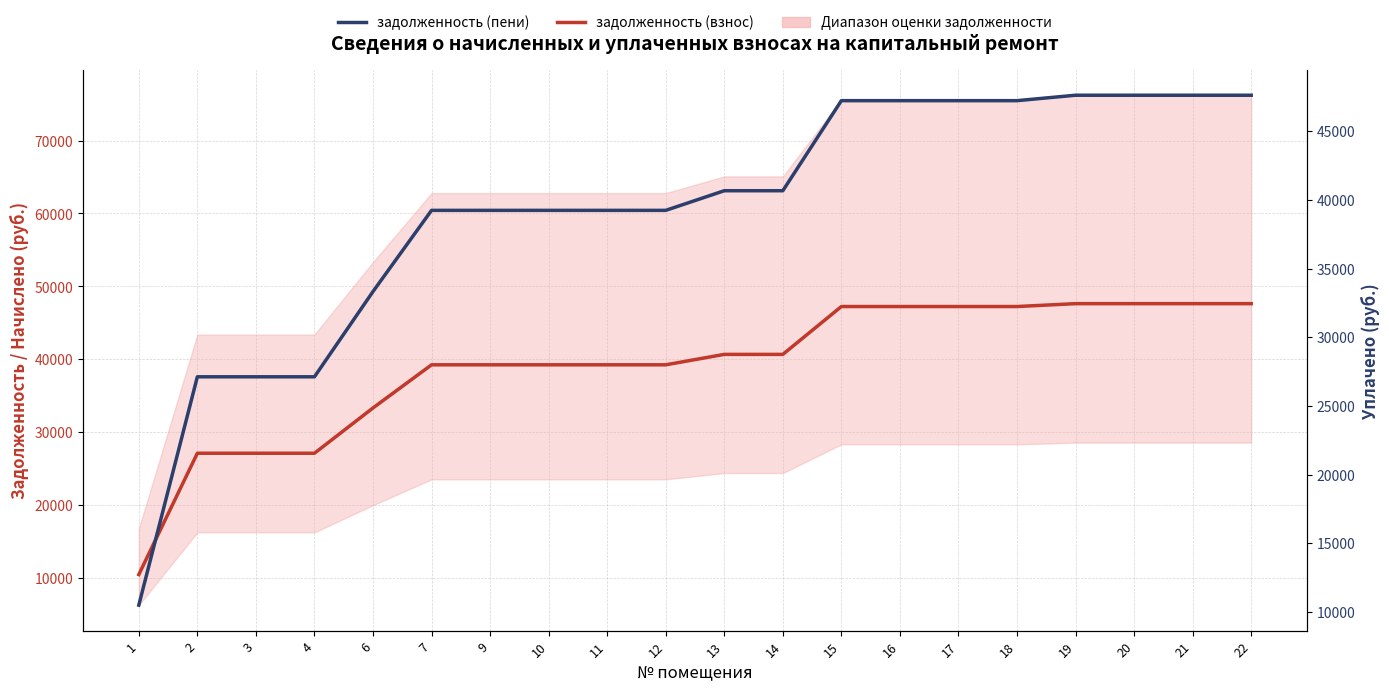

What is the sum of all задолженность (взнос) values?

782221.2